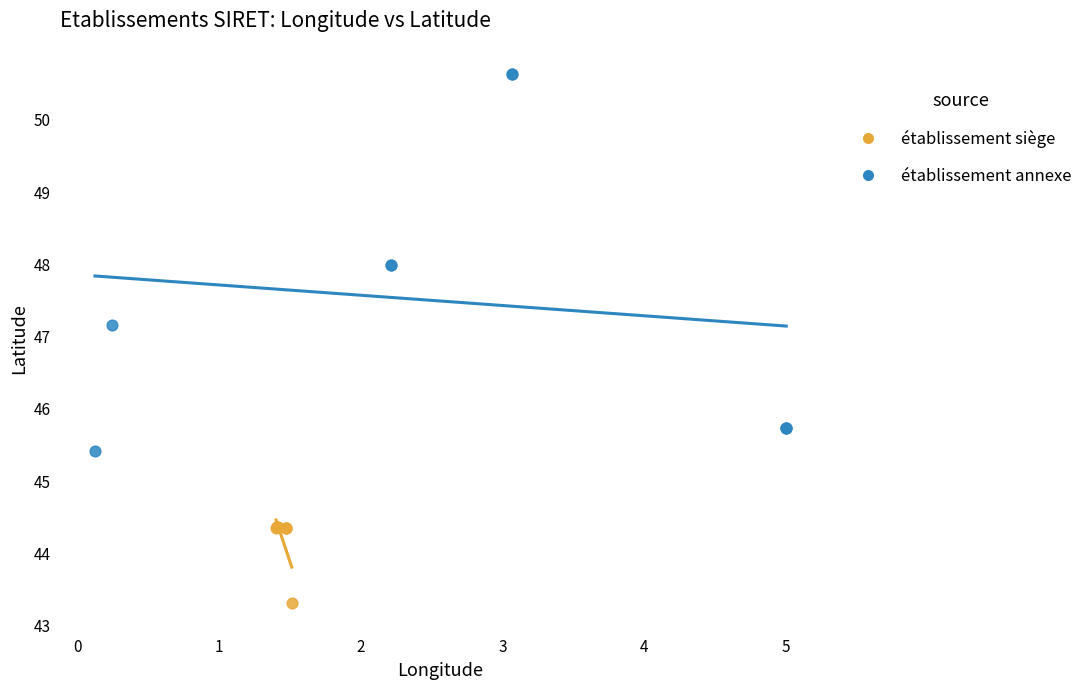

Which series reaches the maximum Y coordinate?

établissement annexe